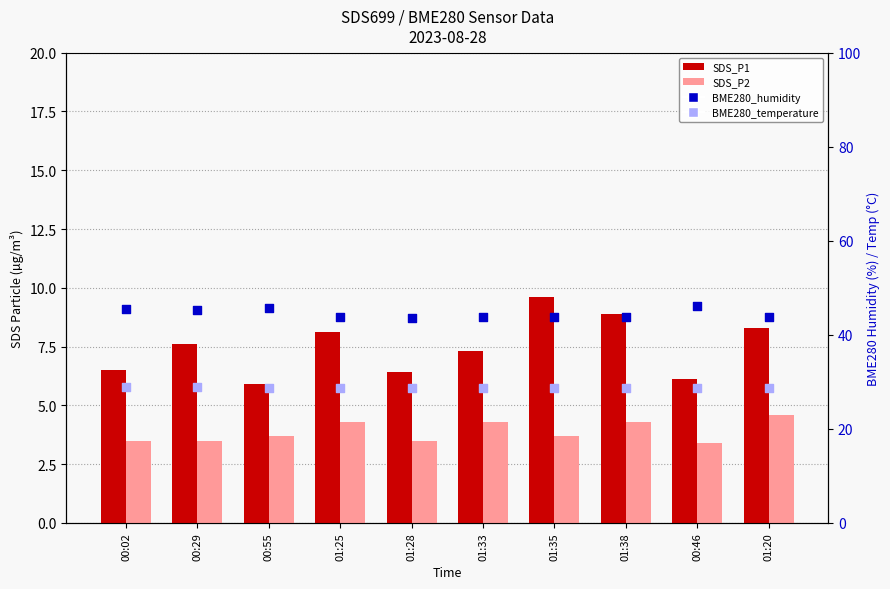

At how many categories does at least one series exceed 40?

10